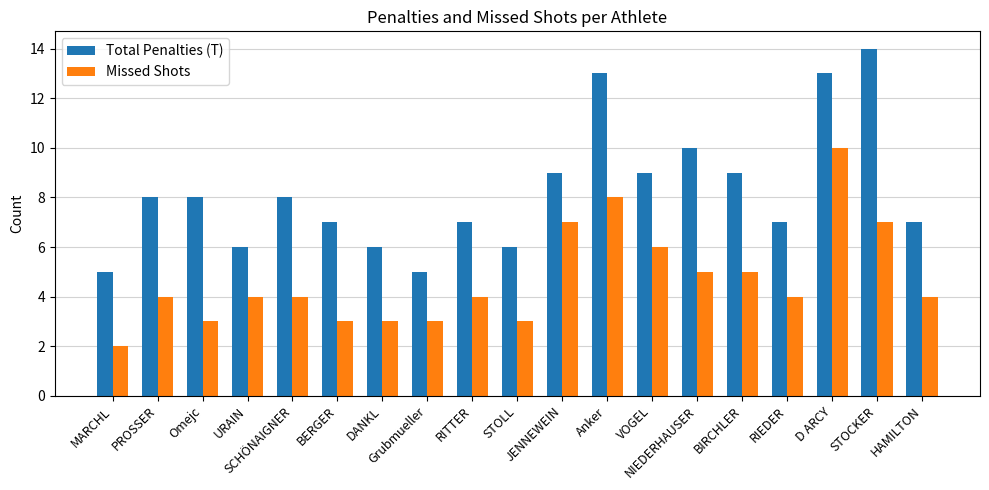

What is the sum of all Missed Shots values?

89